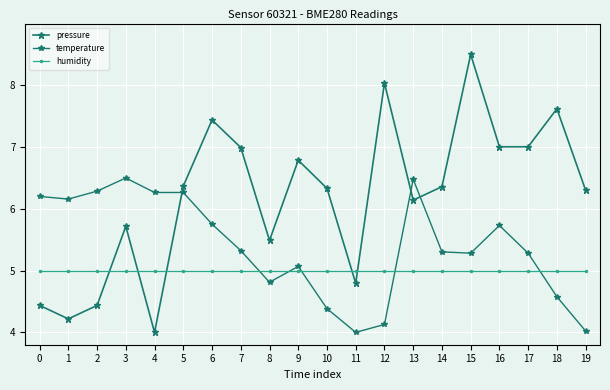

How many categories are shown in the chart?

20